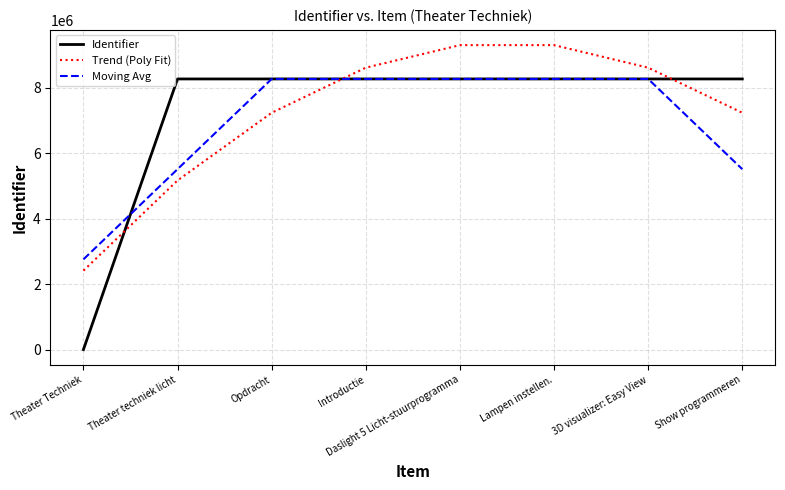

Does the chart display data point markers on the line(s)?

No